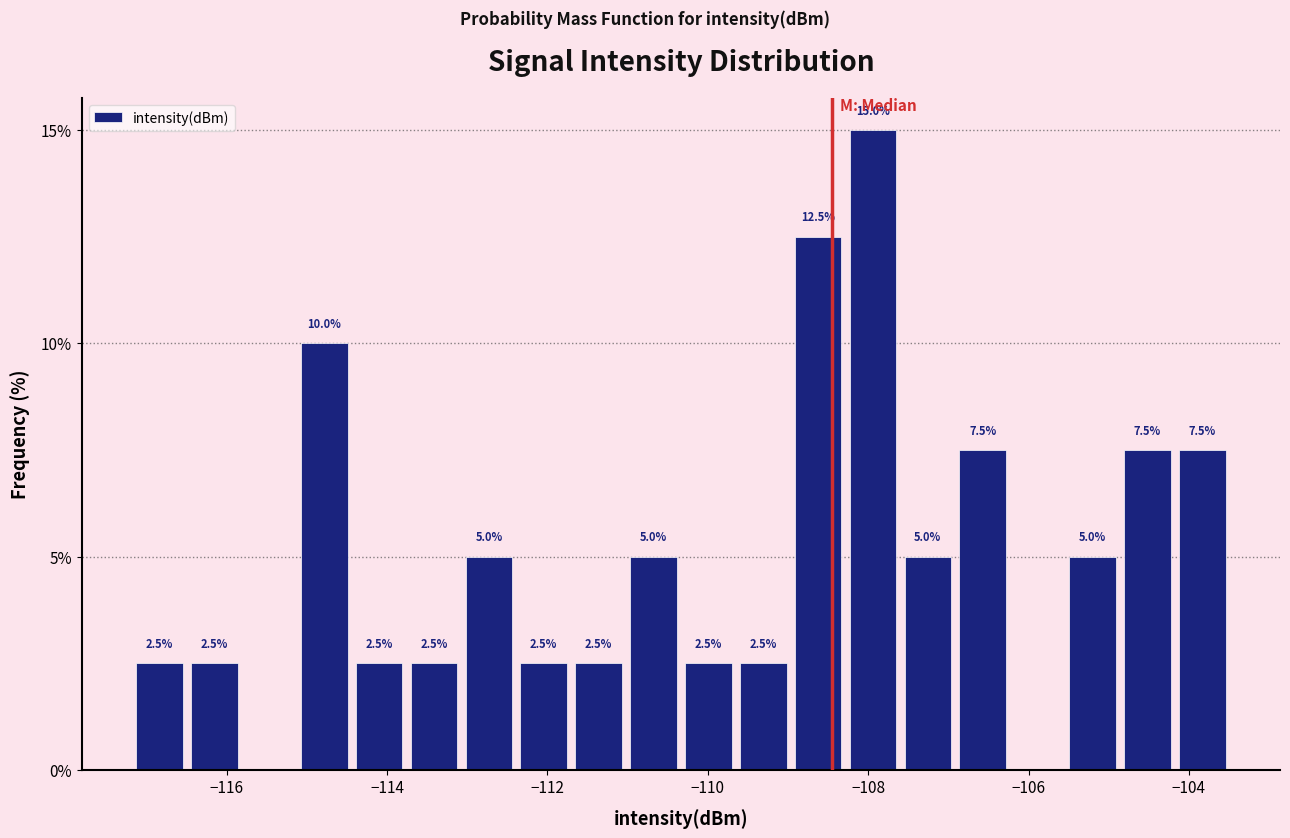

Around what value on the x-axis is the tallest bar? Give the approximate position of its centre, as read against the axis.

-108.0